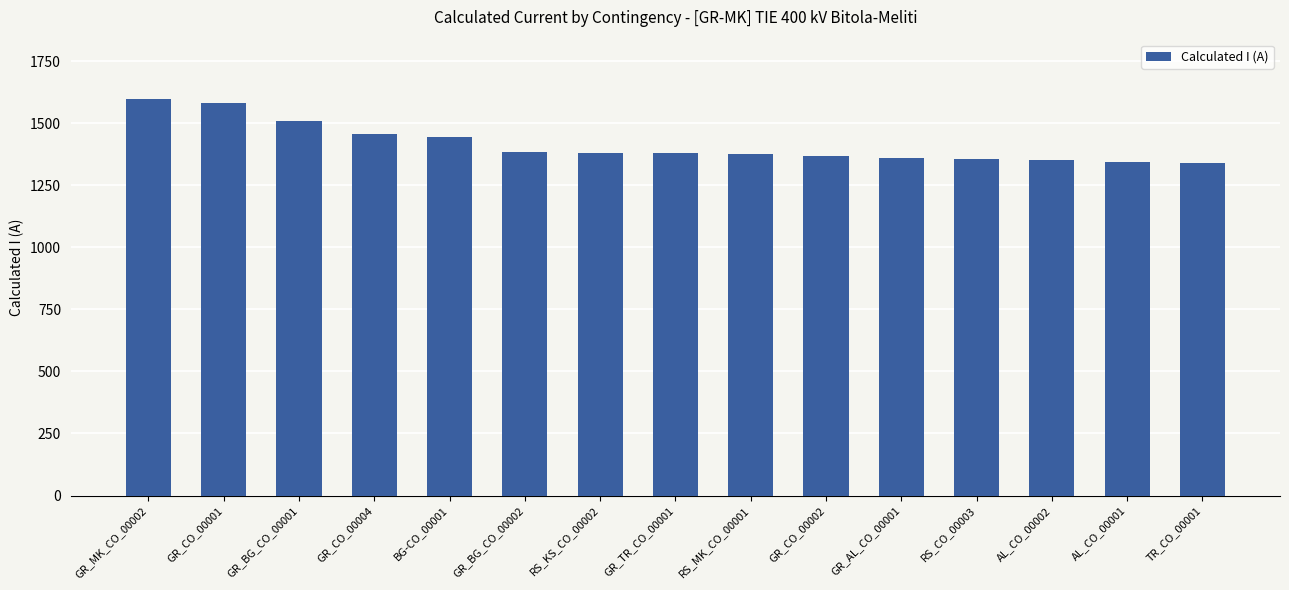

What is the label of the 4th bar from the left?

GR_CO_00004